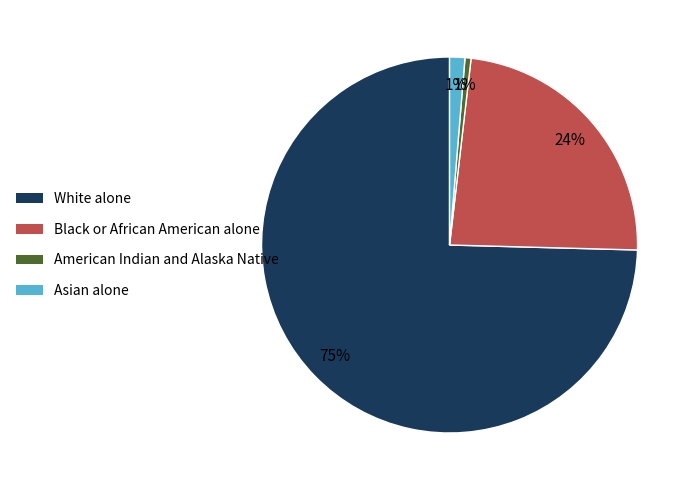

To the nearest percent, what portion does American Indian and Alaska Native represent?

1%